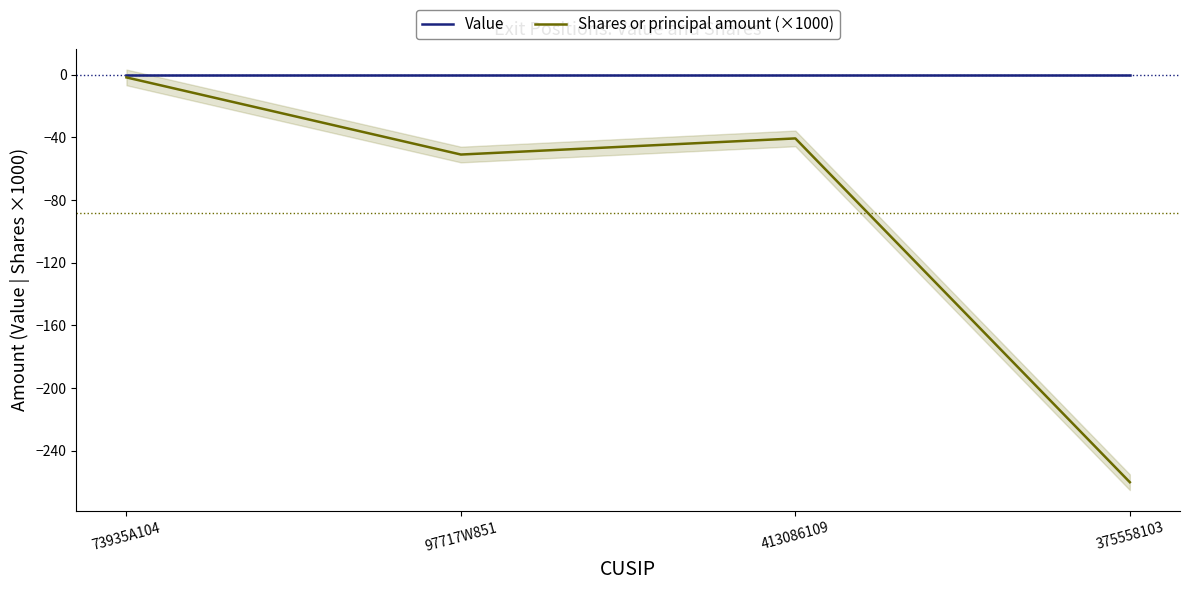

True or false: Value has more than 2 interior local peaks.

False